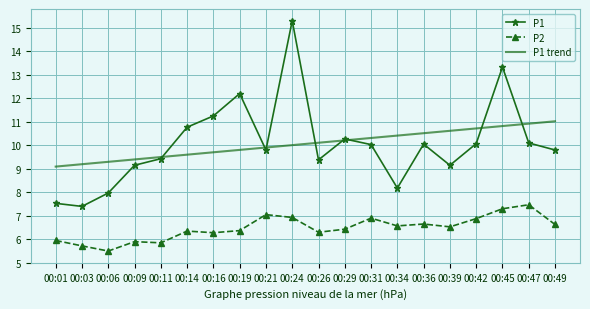

True or false: P2 and P1 cross at least once.

False